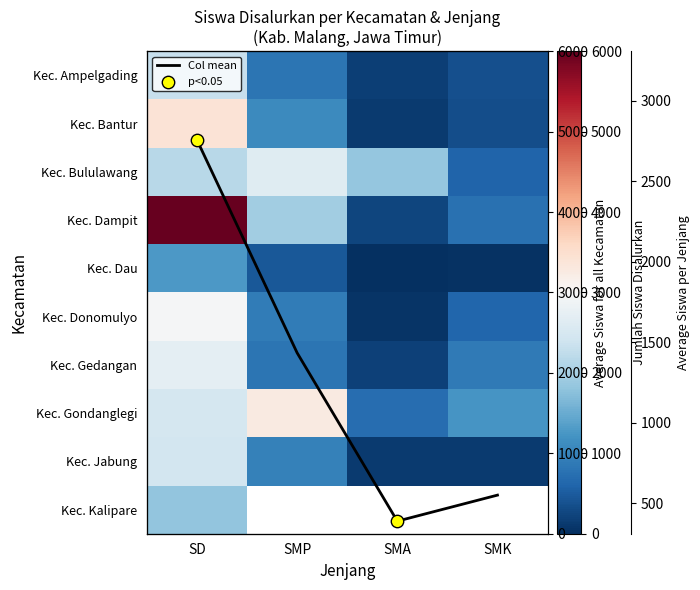

Where is Kec. Dampit nearest to the value 3113?

SMP